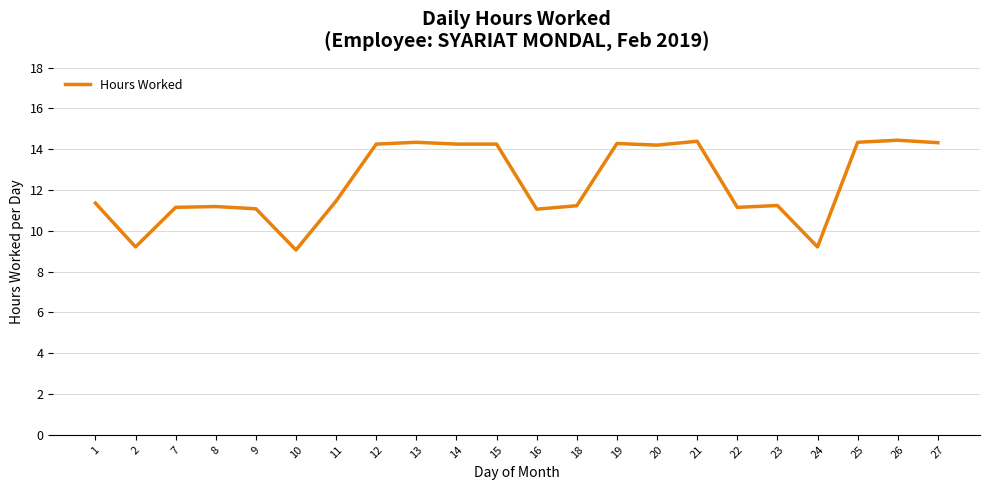

How many lines are shown in the chart?

1